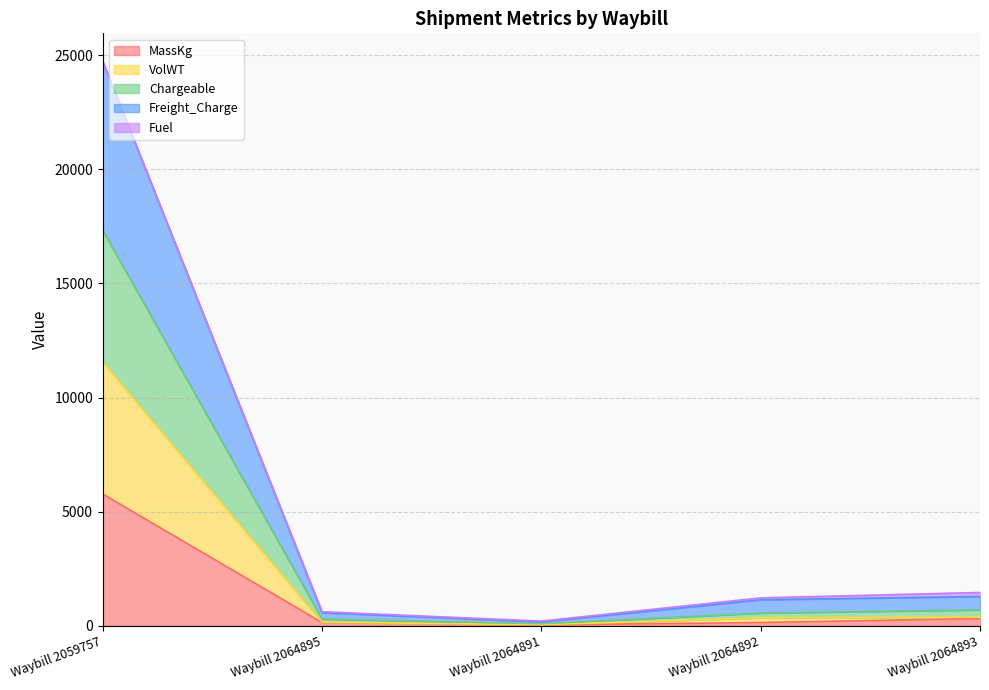

At which category is the sum across all series the highest?

Waybill 2059757